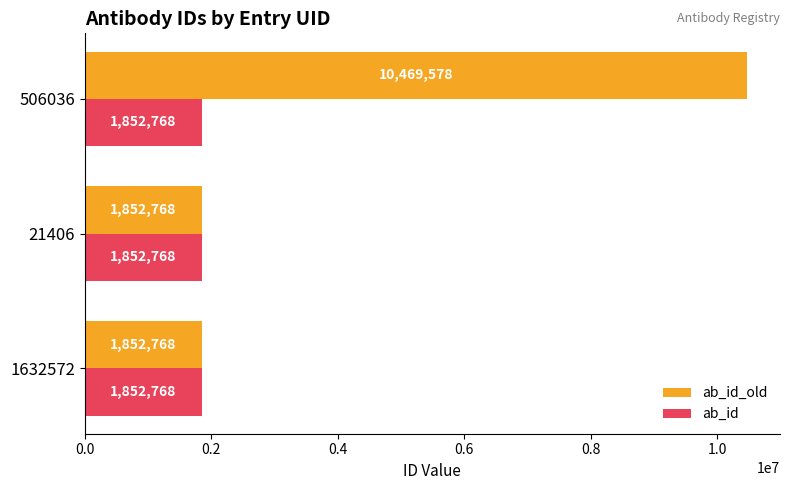

How many data points does each series have?

3